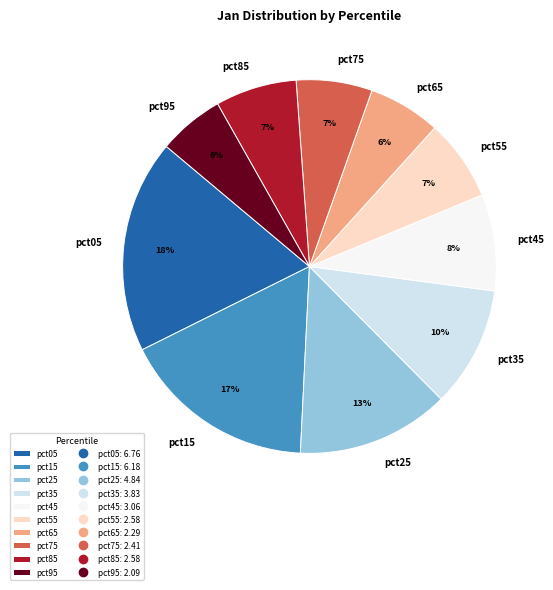

What is the largest slice in the pie chart?

pct05